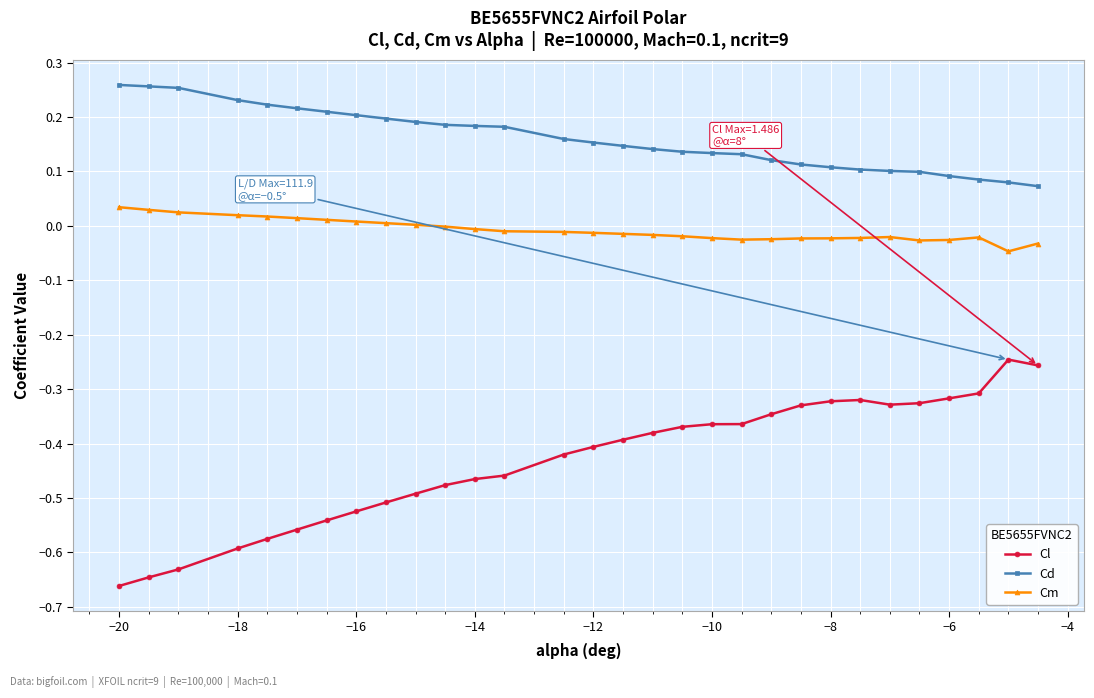

True or false: Cl and Cd intersect in this chart.

False